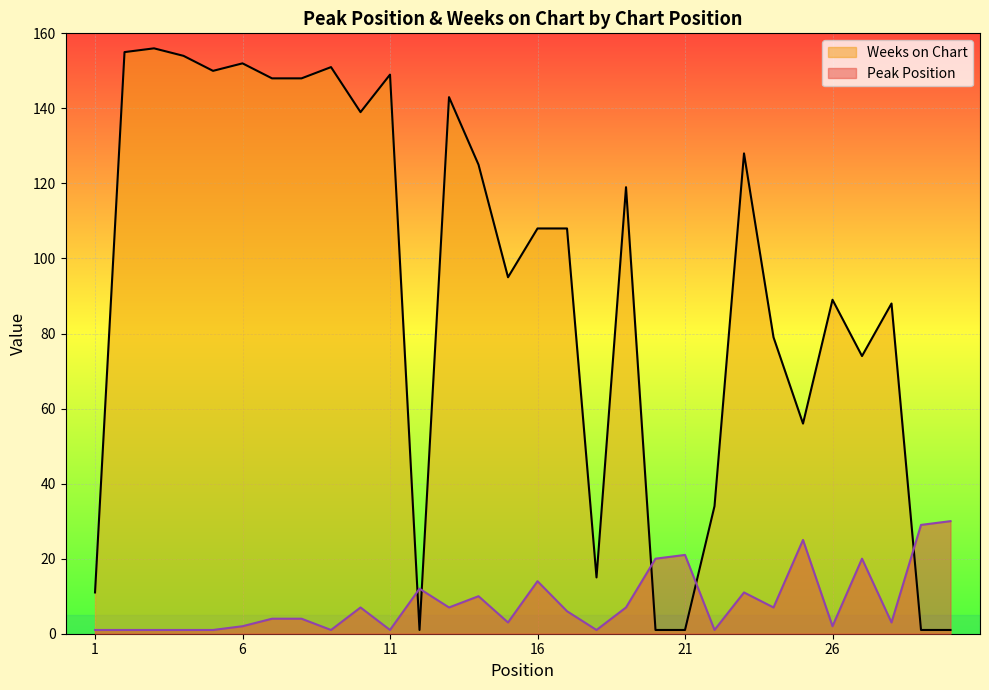

The Weeks on Chart series shows 156 at 3. True or false?

True